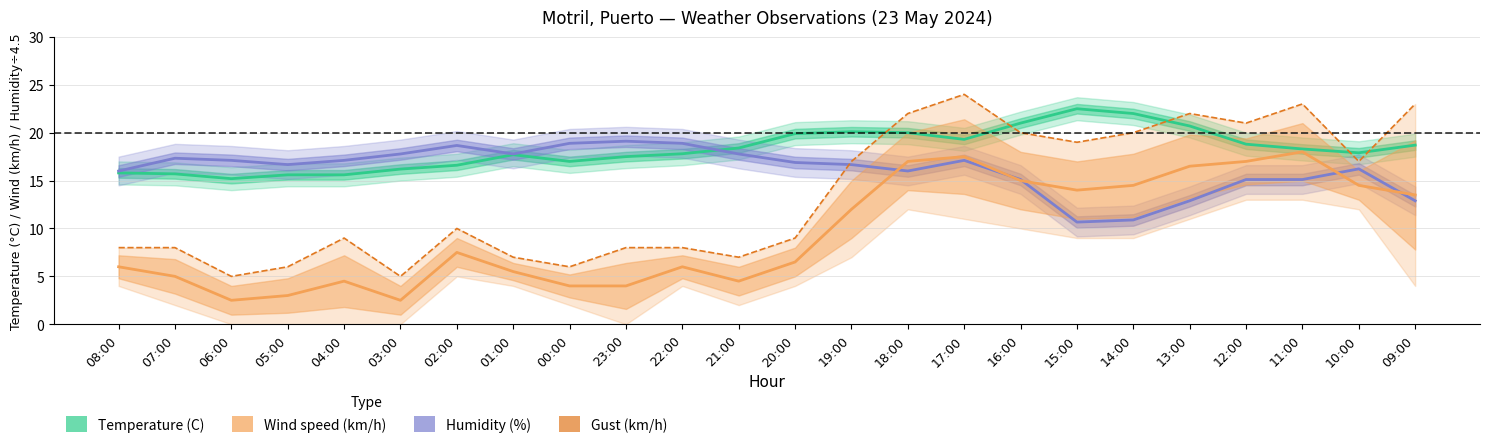

The value of Temperature (C) at 07:00 is 25.7. True or false?

False